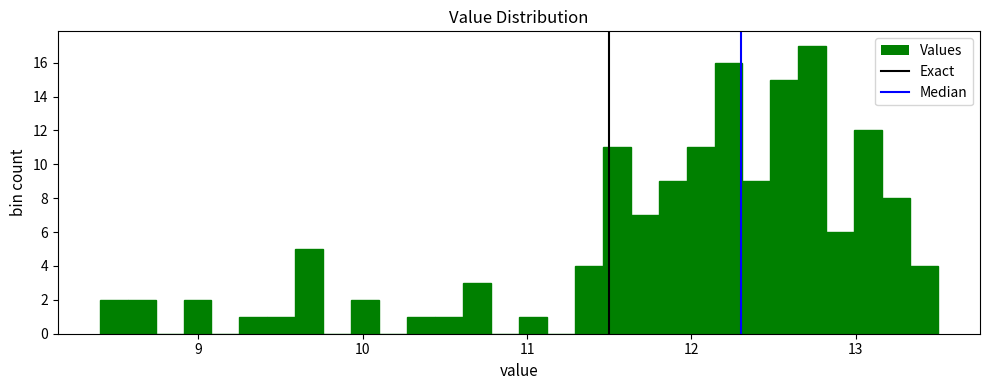

Read against the x-axis, roughly where is the centre of the tallest bar?

12.7